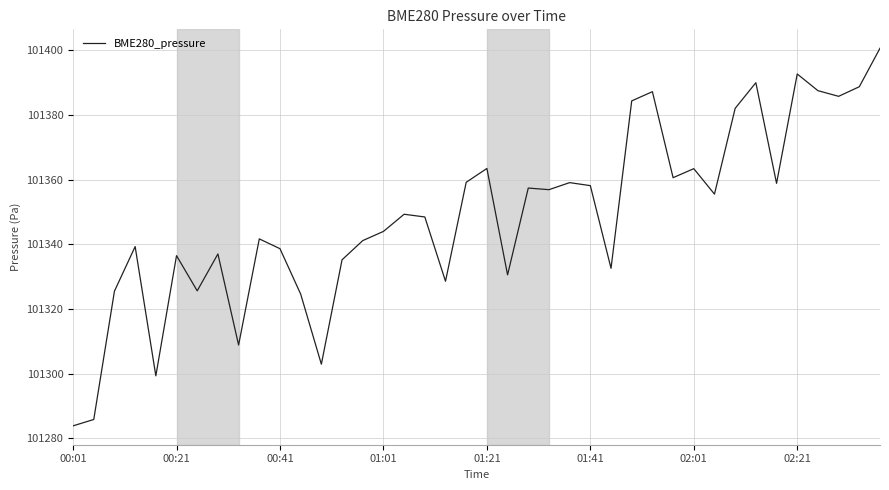

What is the difference between the maximum and minimum values?

116.8